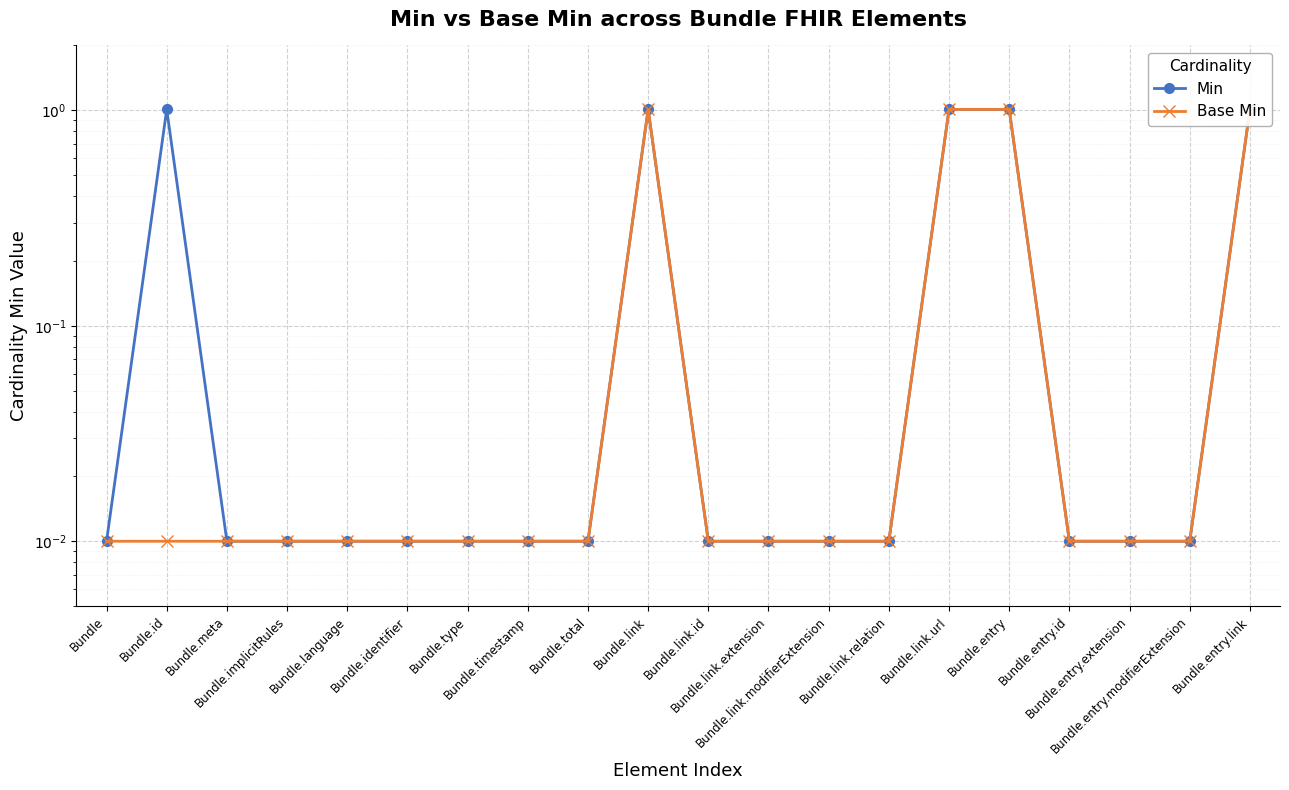

List the series in order of their overall mean, lowest first.

Base Min, Min